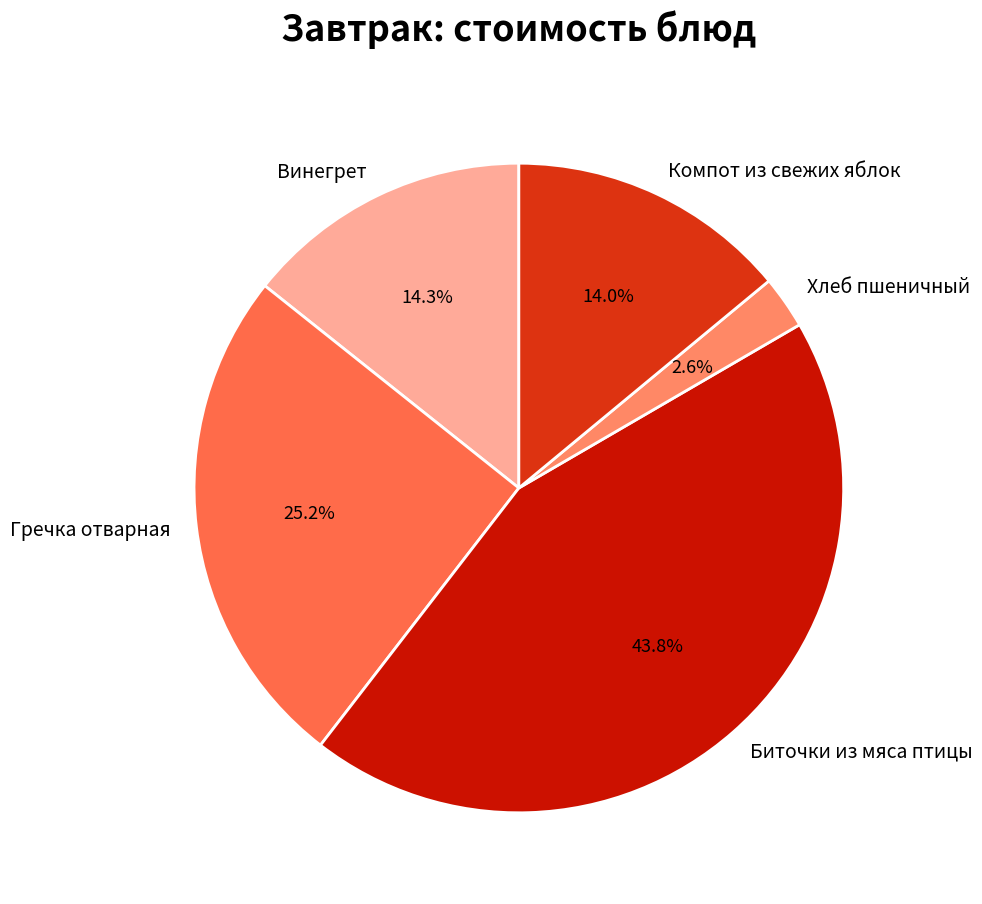

Which has a higher value, Винегрет or Хлеб пшеничный?

Винегрет